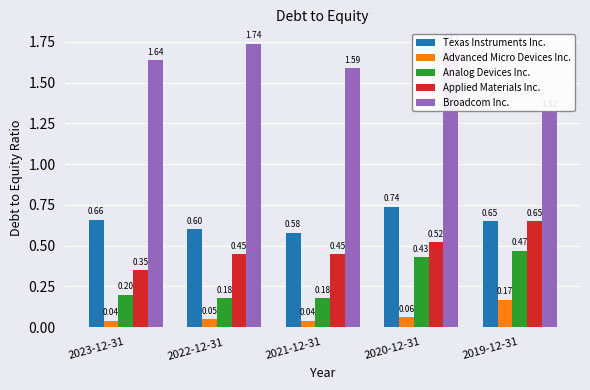

Are the bars grouped side by side (vs. stacked)?

Yes